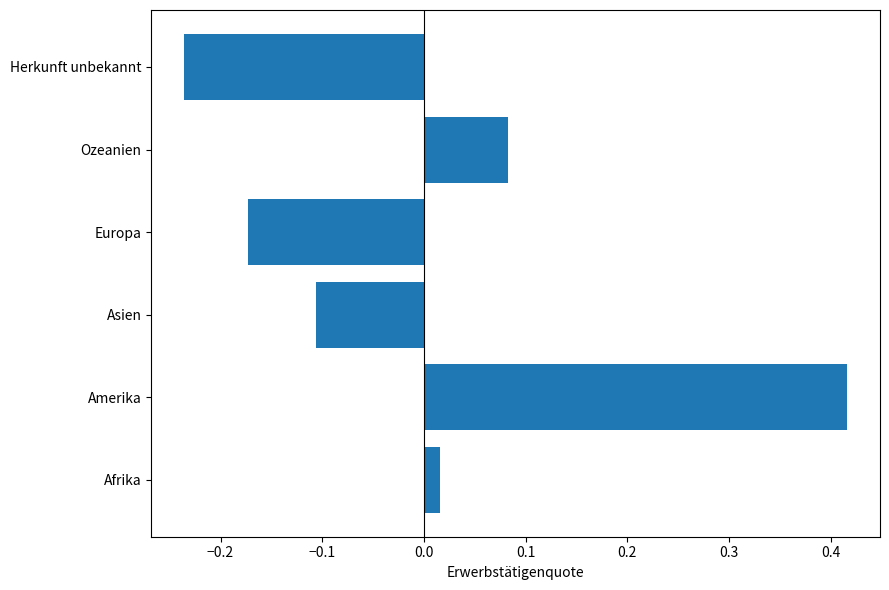

How many values are below zero?

3